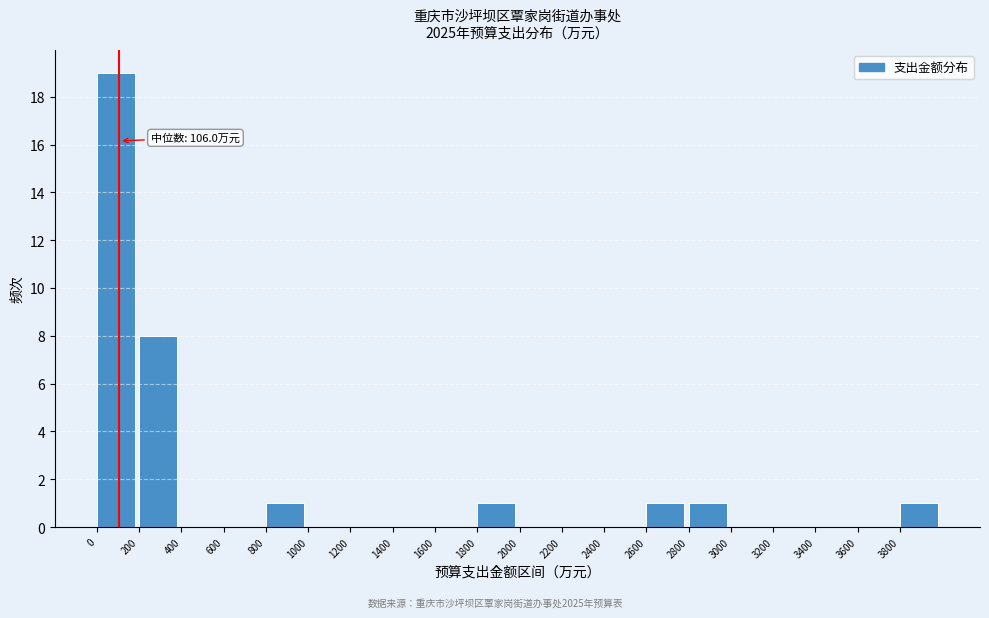

Which range on the x-axis has the tallest bar?

0 to 200